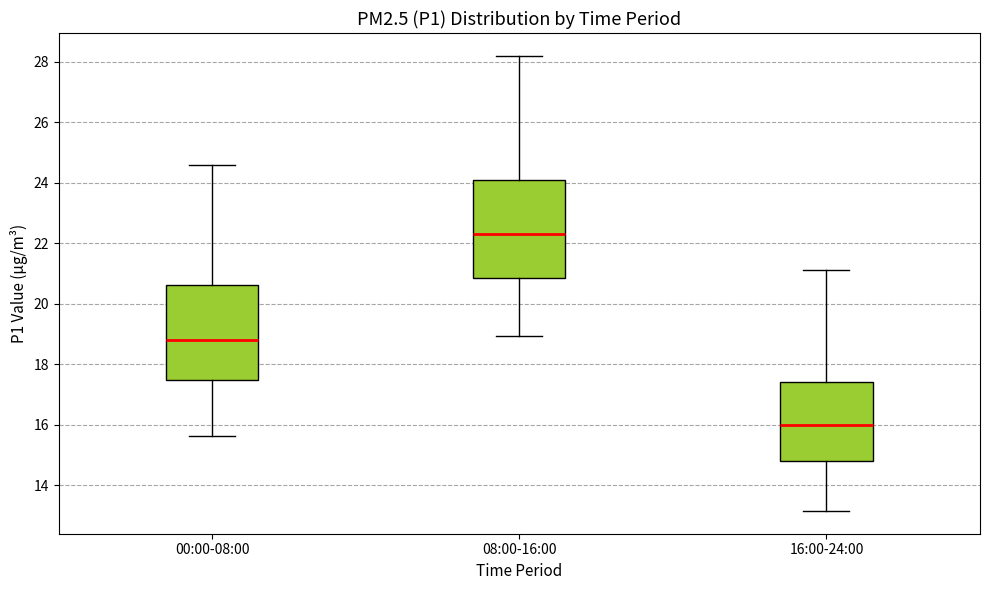

Which box's median line is the lowest?

16:00-24:00